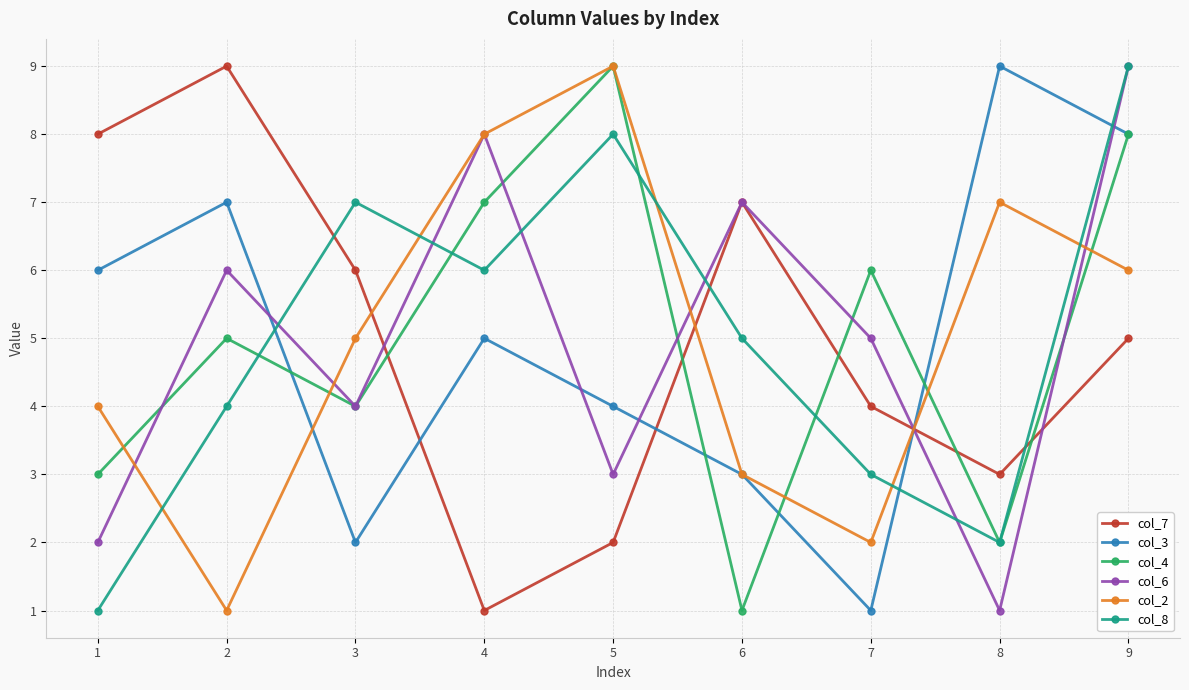

What is the total value across all series at 2?

32